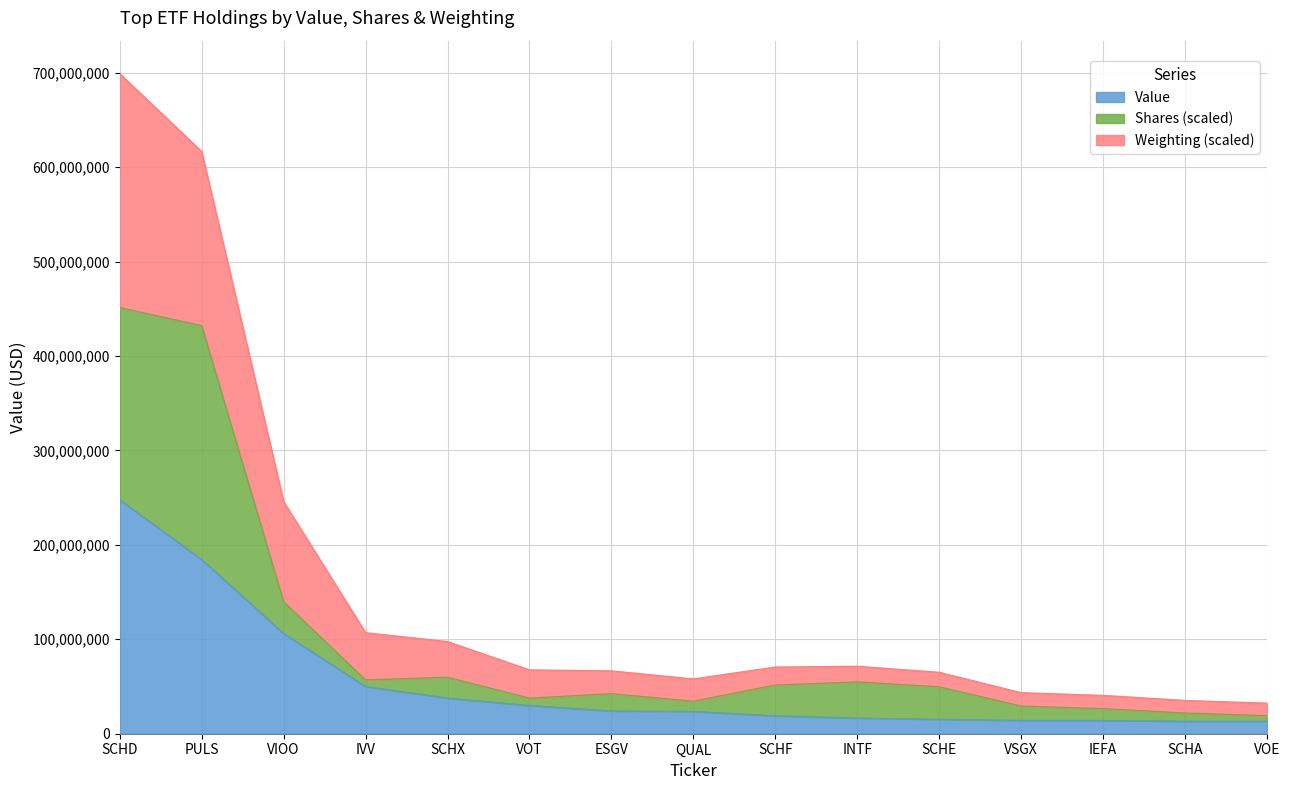

What is the difference between the maximum and minimum values in the Value series?

234372000.0